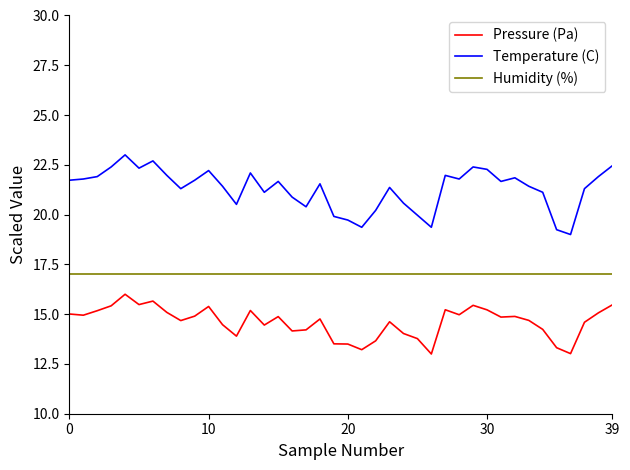

True or false: Temperature (C) has more than 1 points higher than both neighbors.

True